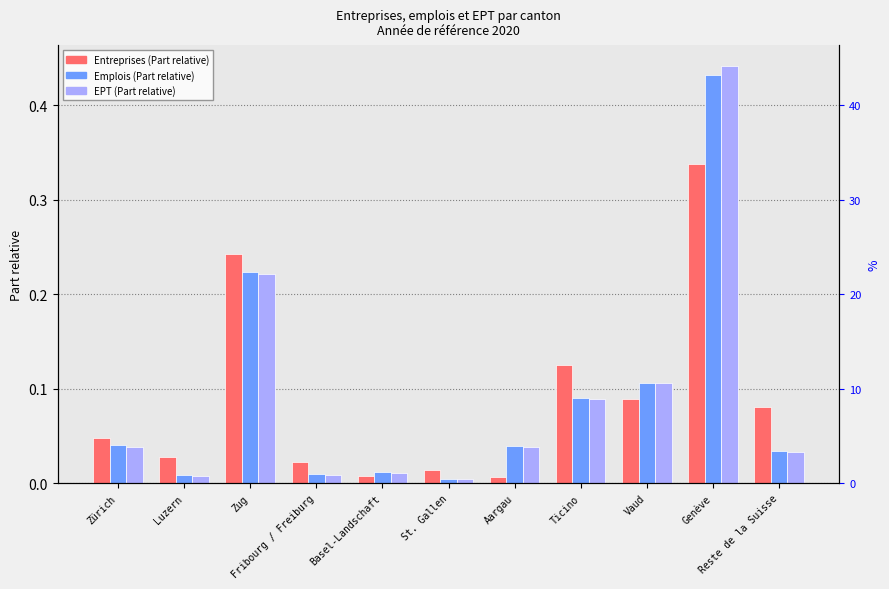

What are all the series names shown in the legend?

Entreprises (Part relative), Emplois (Part relative), EPT (Part relative)